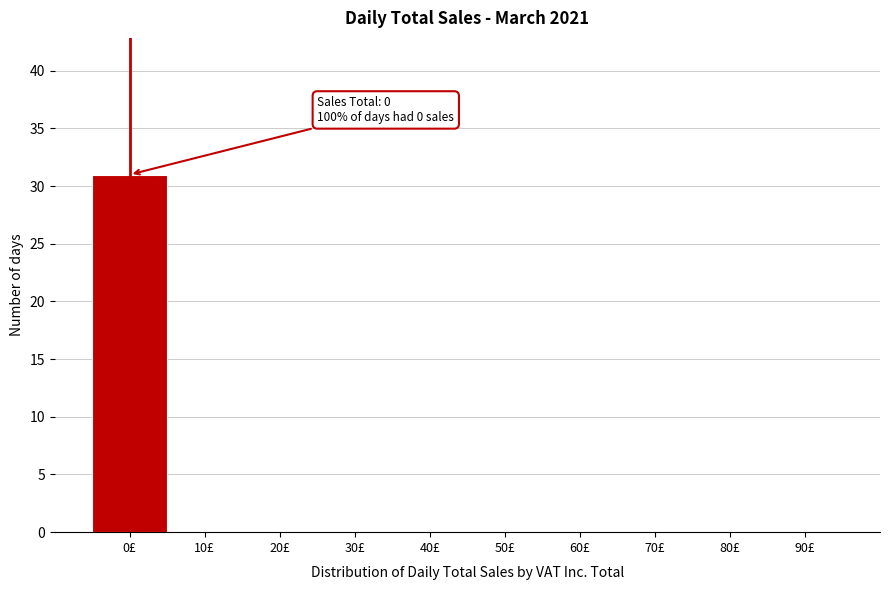

Reading left to right, extract all data points from this chart.

0£=31	10£=0	20£=0	30£=0	40£=0	50£=0	60£=0	70£=0	80£=0	90£=0